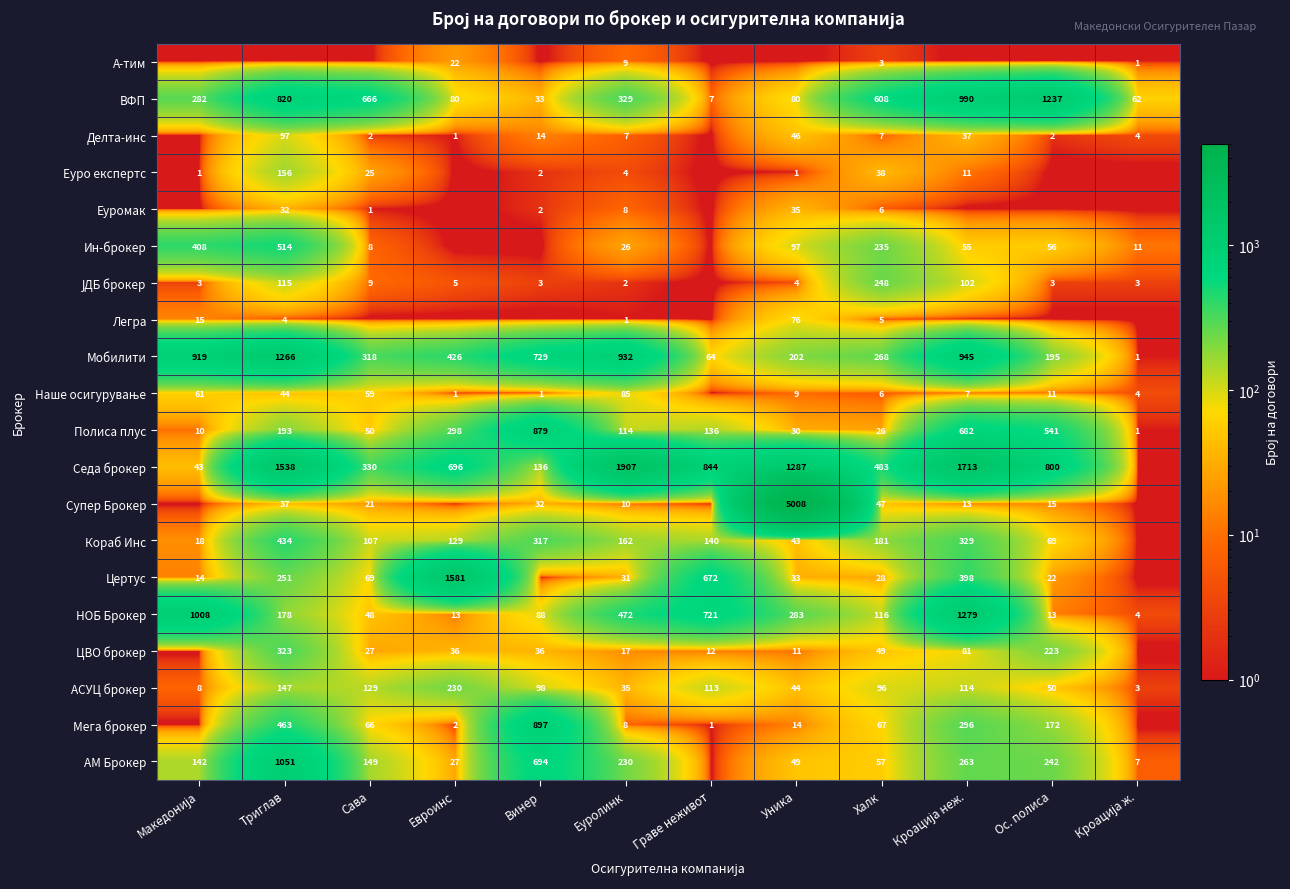

The НОБ Брокер series shows 13.0 at Евроинс. True or false?

True